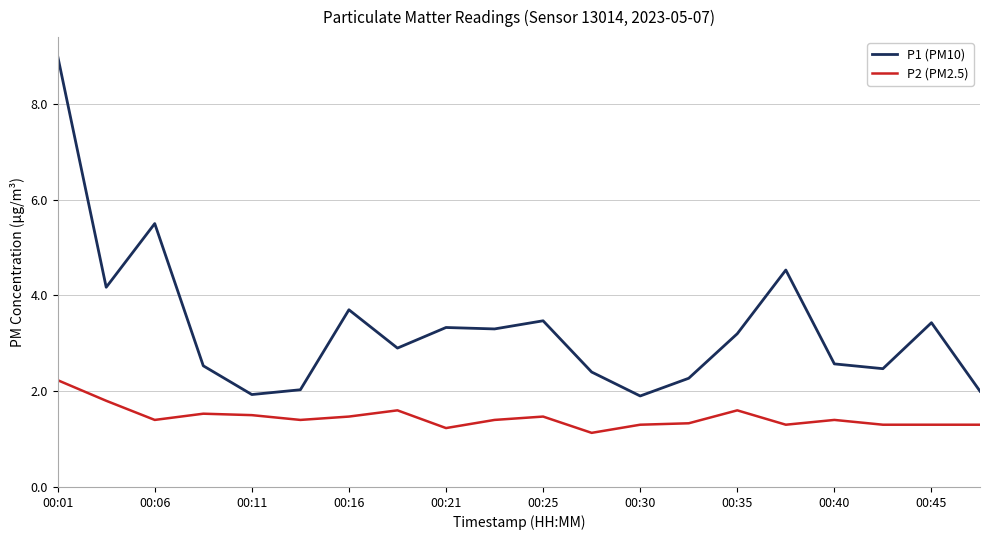

True or false: P1 (PM10) and P2 (PM2.5) intersect in this chart.

False